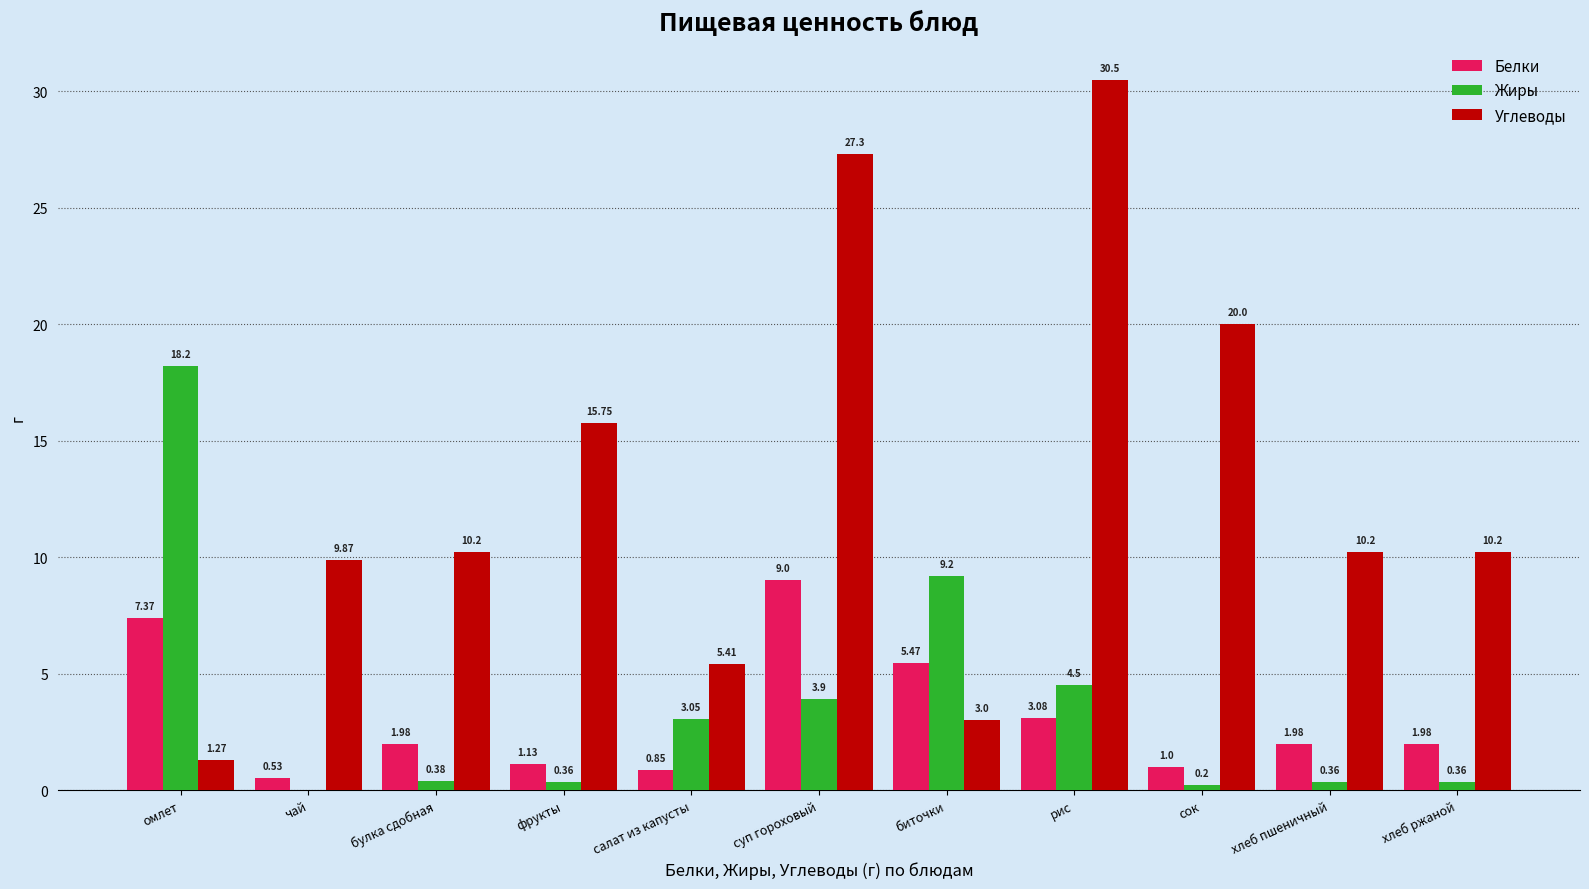

What is the average value of the Жиры series?

3.7